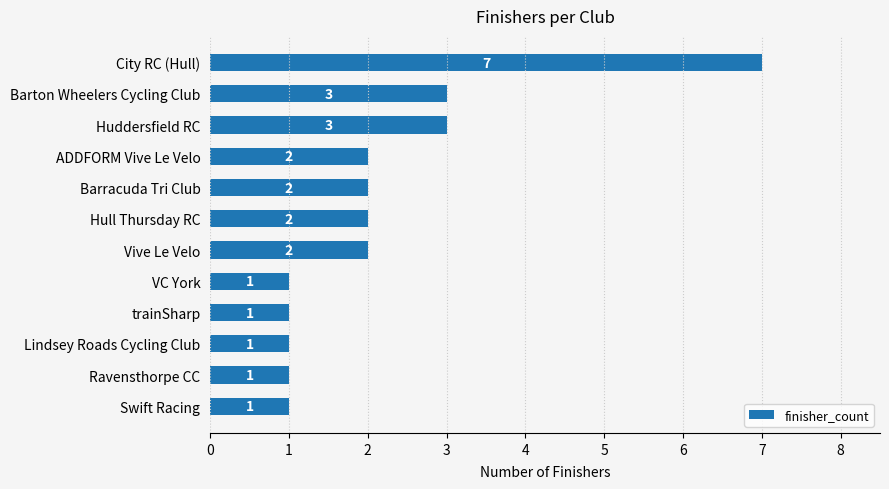

What is the greatest value displayed?

7